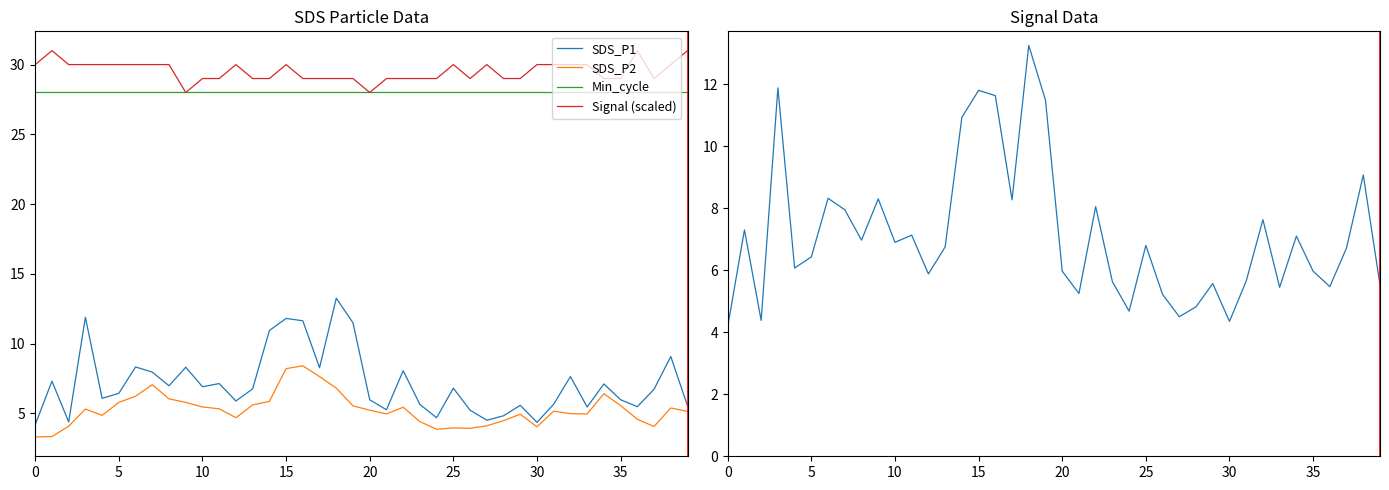

Where is the first local minimum for Signal (scaled)?

9